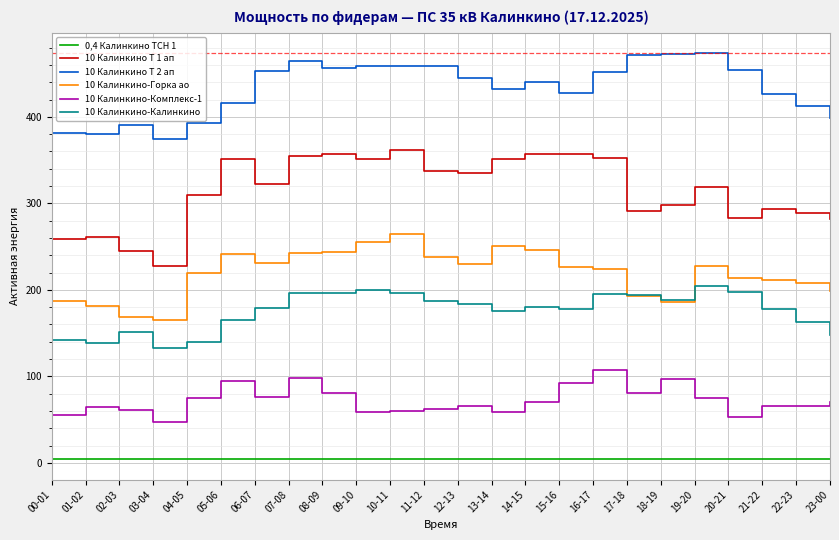

The 10 Калинкино-Комплекс-1 series shows 59.5 at 10-11. True or false?

True